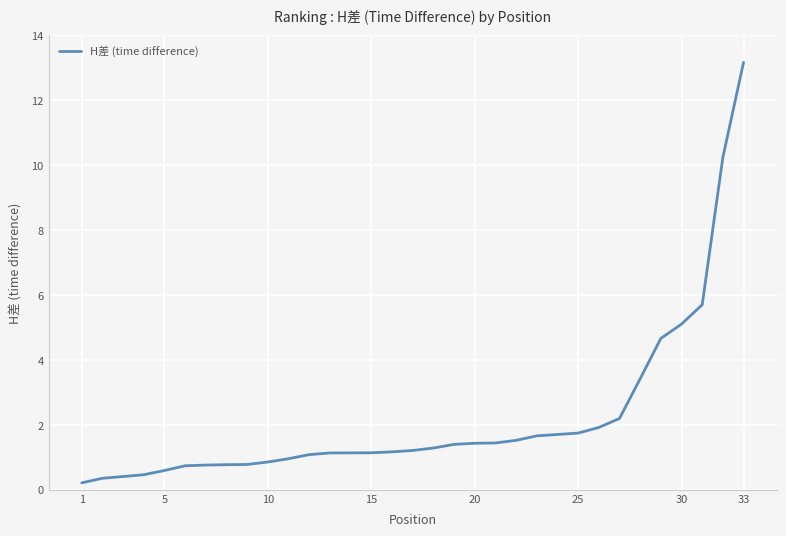

What is the maximum value shown in the chart?

13.2